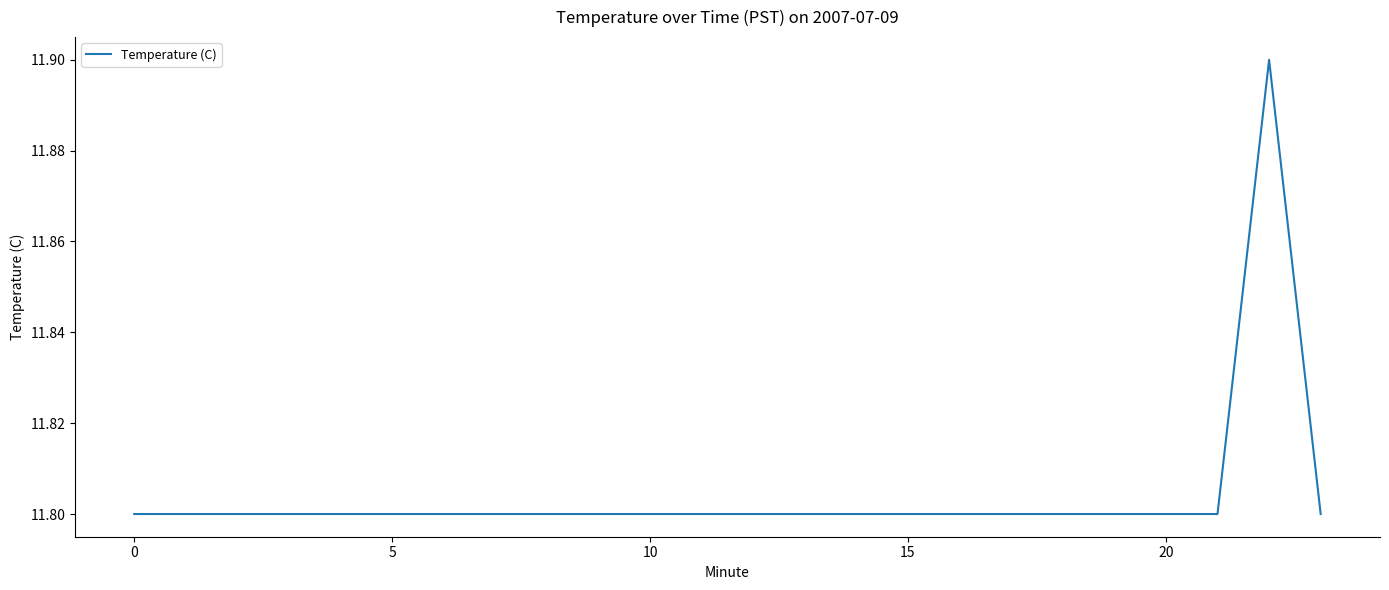

What is the maximum value shown in the chart?

11.9